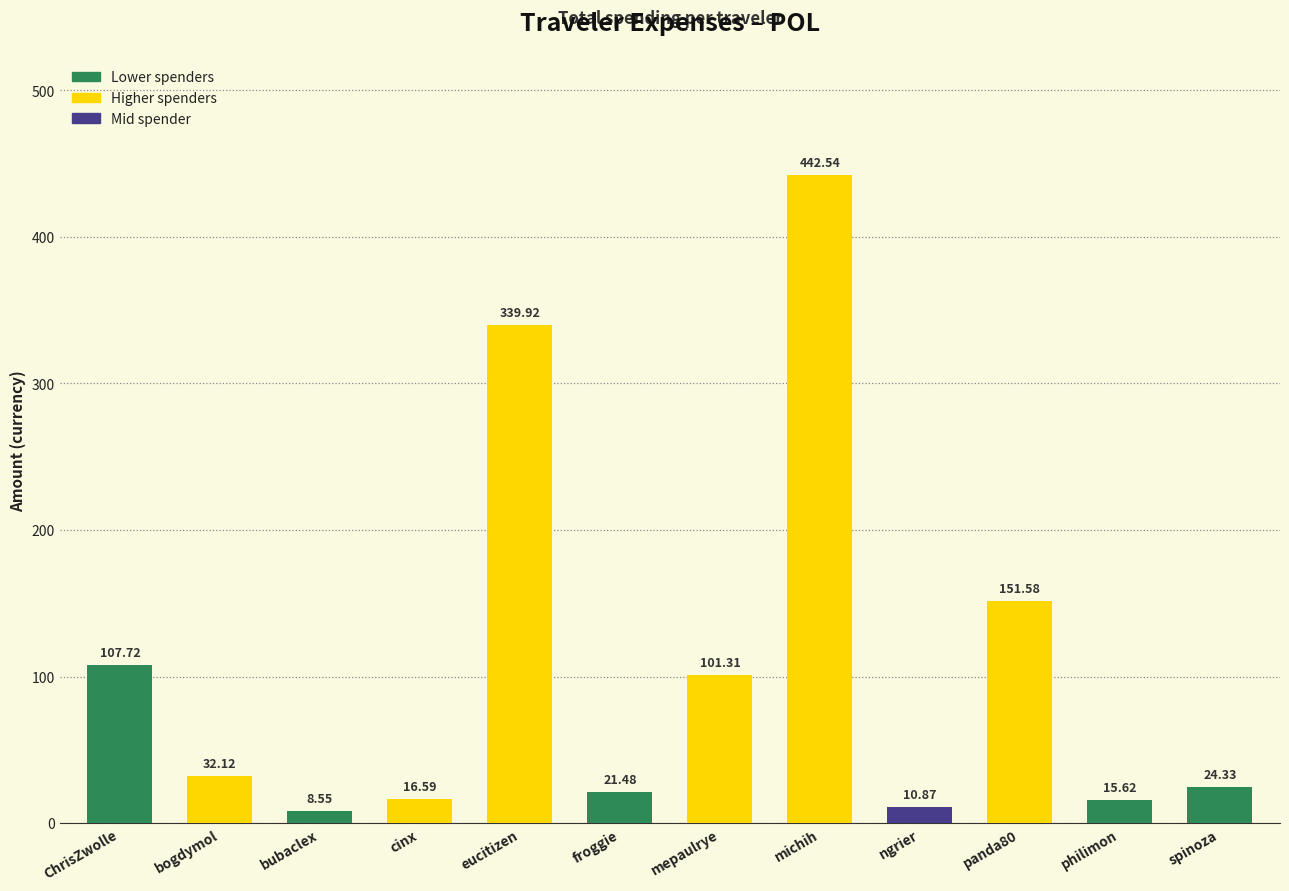

Between philimon and bogdymol, which is larger?

bogdymol